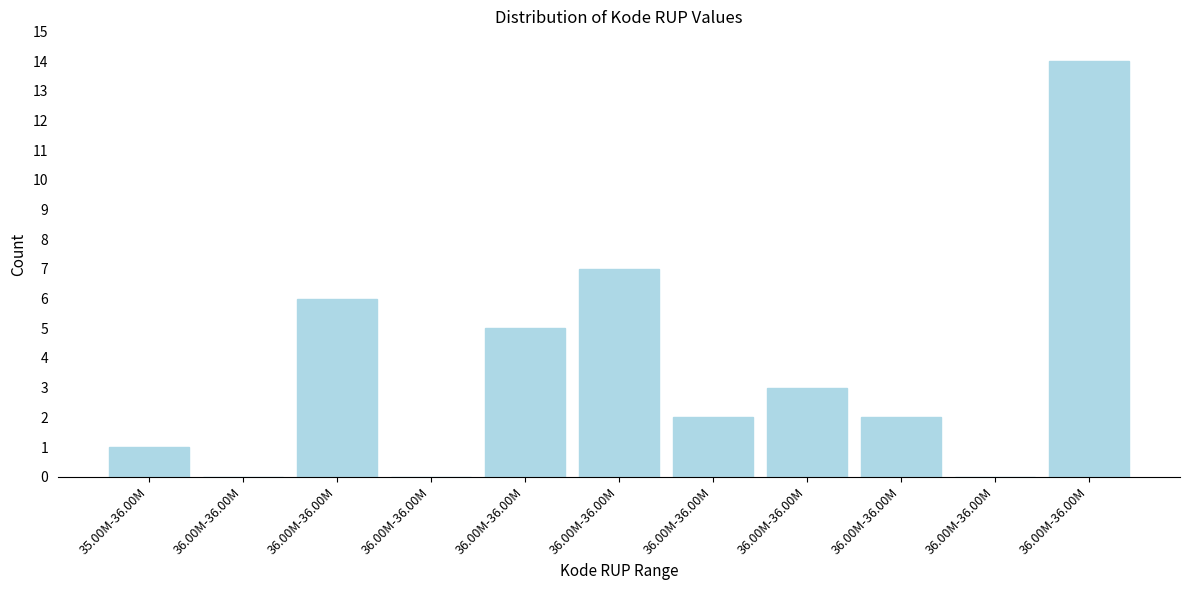

Are the bars horizontal?

No